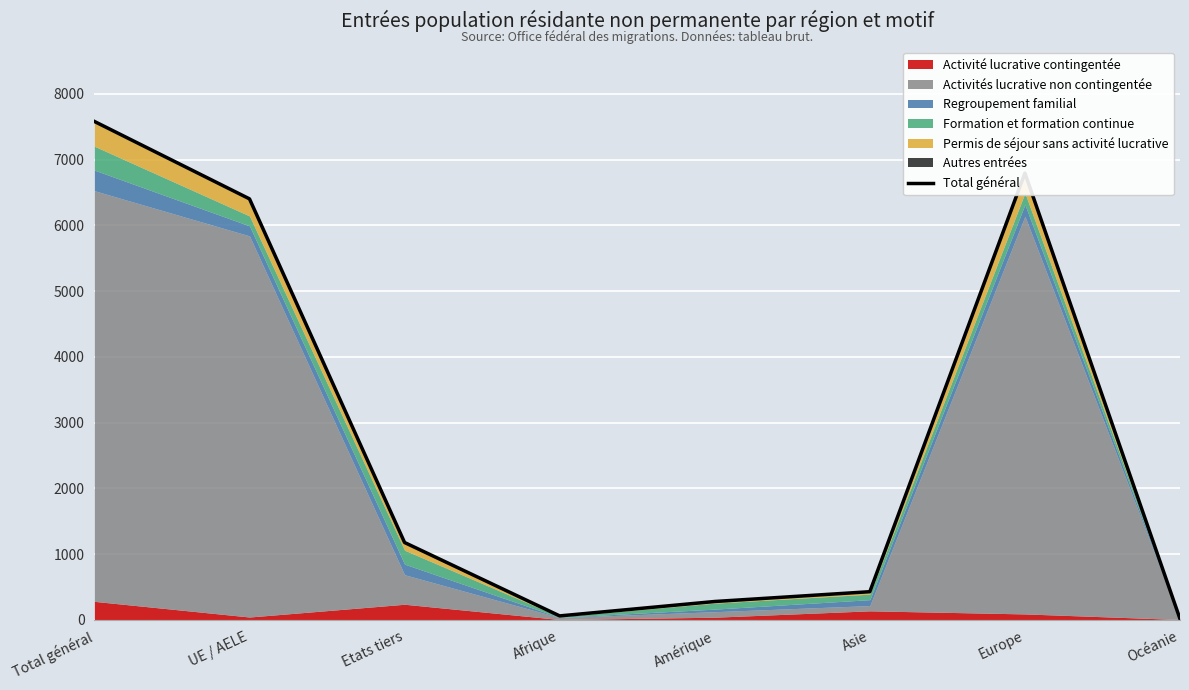

What position from the left is Océanie?

8